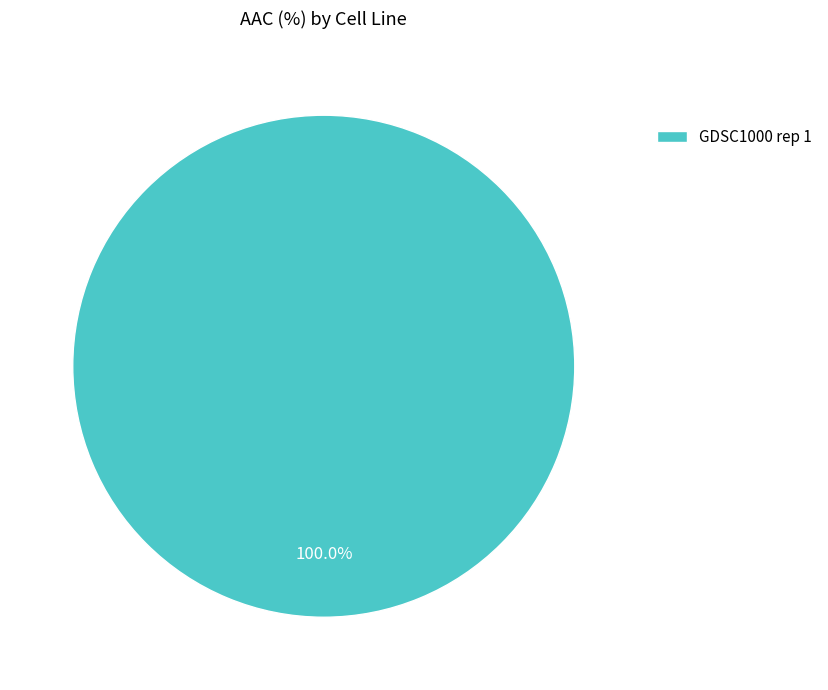

Rank the categories by value from lowest to highest.

GDSC1000 rep 1